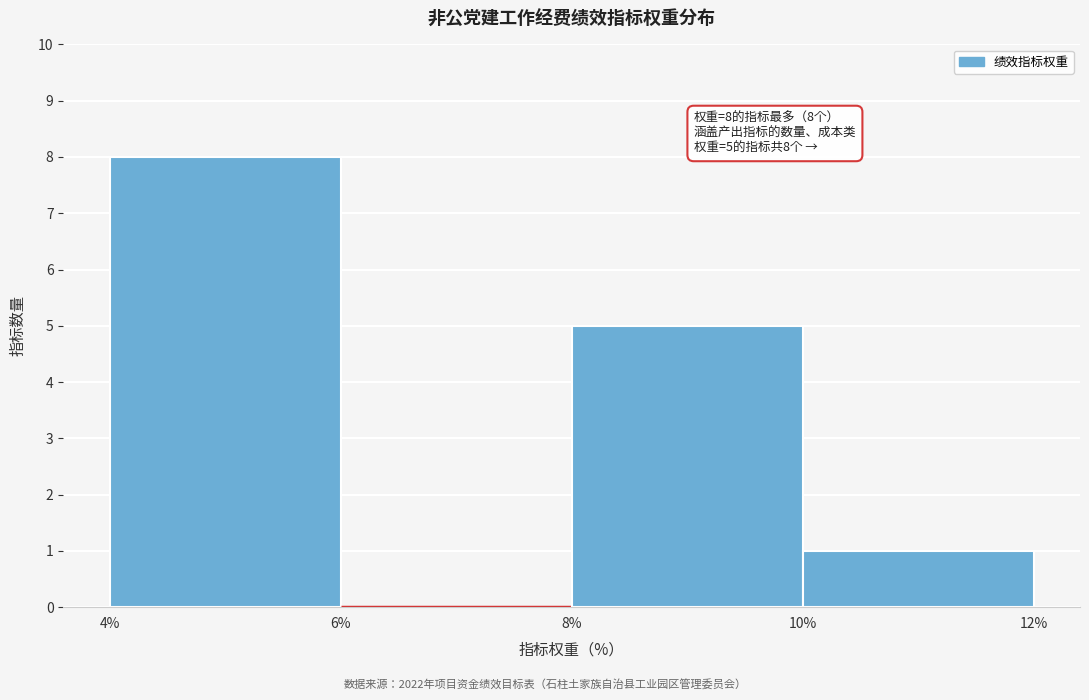

Which range on the x-axis has the tallest bar?

4% to 6%